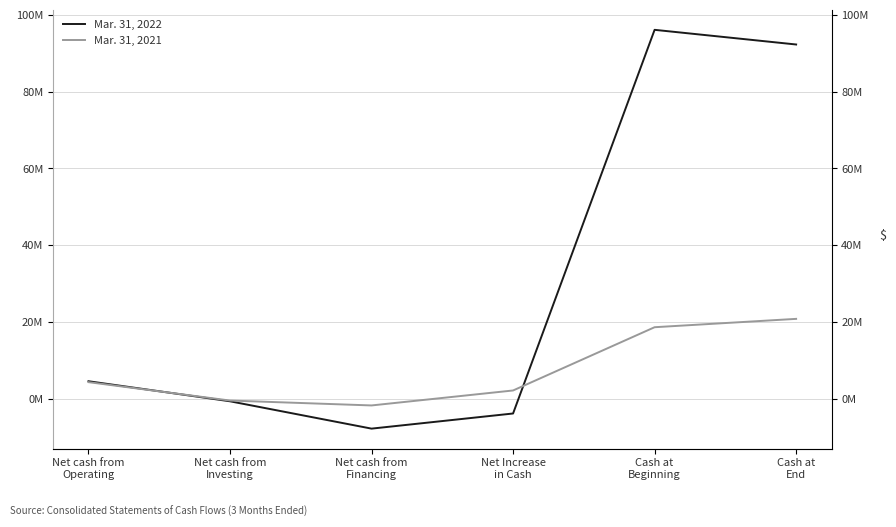

What is the approximate value of Mar. 31, 2022 at Net cash from
Financing?

-7759138